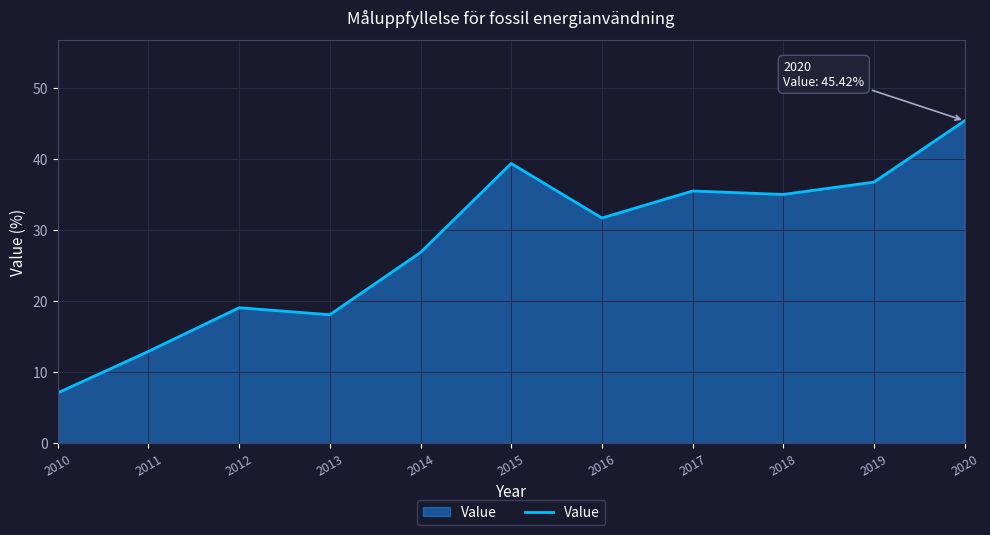

Between 2013 and 2016, which is larger?

2016